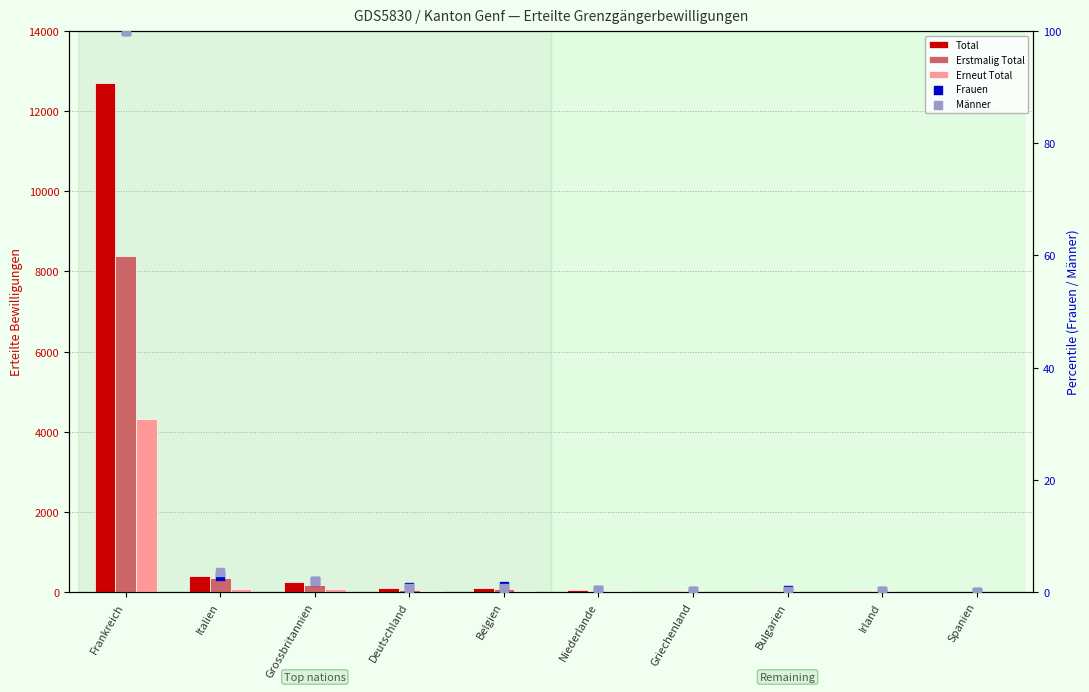

Which series has the largest Y range (max minus min)?

Total